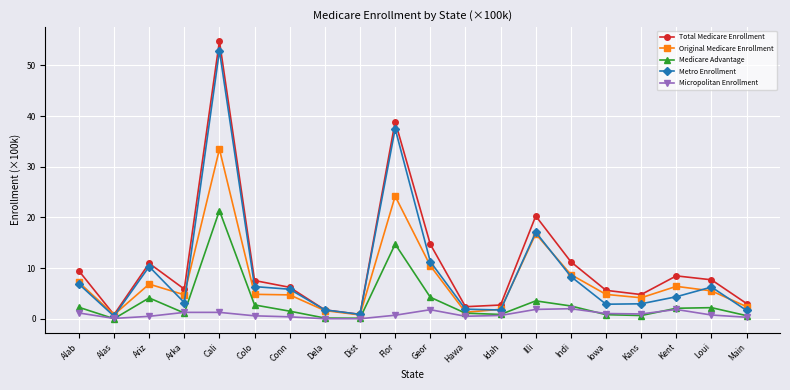

What position from the right is Geor?

10